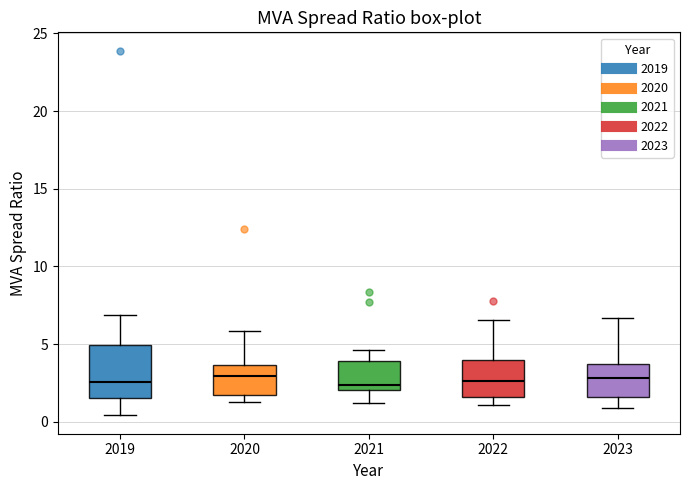

Reading left to right, read every box against the y-axis: the position of its median line, the range the box covers, and the ends of its whiskers. The values are not printed on the chart, so give them approximately, as read against the axis.

2019: median 2.5, box 1.5 to 5.0, whiskers 0.5 to 7.0
2020: median 3.0, box 1.5 to 3.5, whiskers 1.0 to 6.0
2021: median 2.5, box 2.0 to 4.0, whiskers 1.0 to 4.5
2022: median 2.5, box 1.5 to 4.0, whiskers 1.0 to 6.5
2023: median 3.0, box 1.5 to 3.5, whiskers 1.0 to 6.5